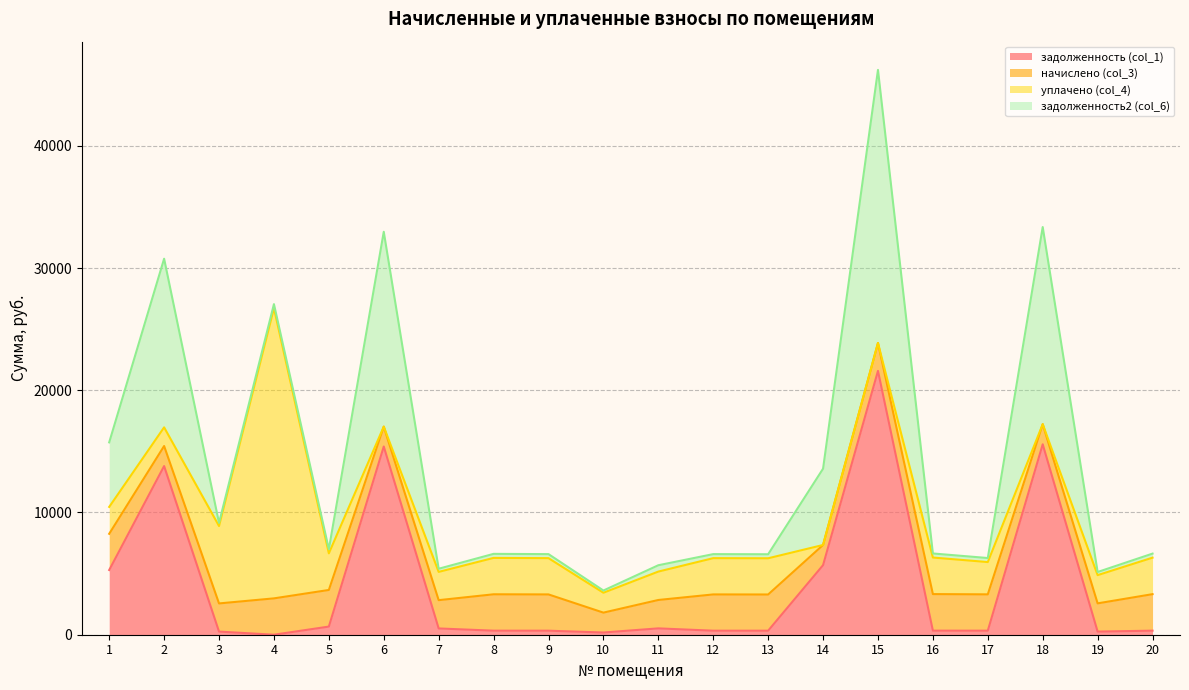

At which category is the sum across all series the highest?

15